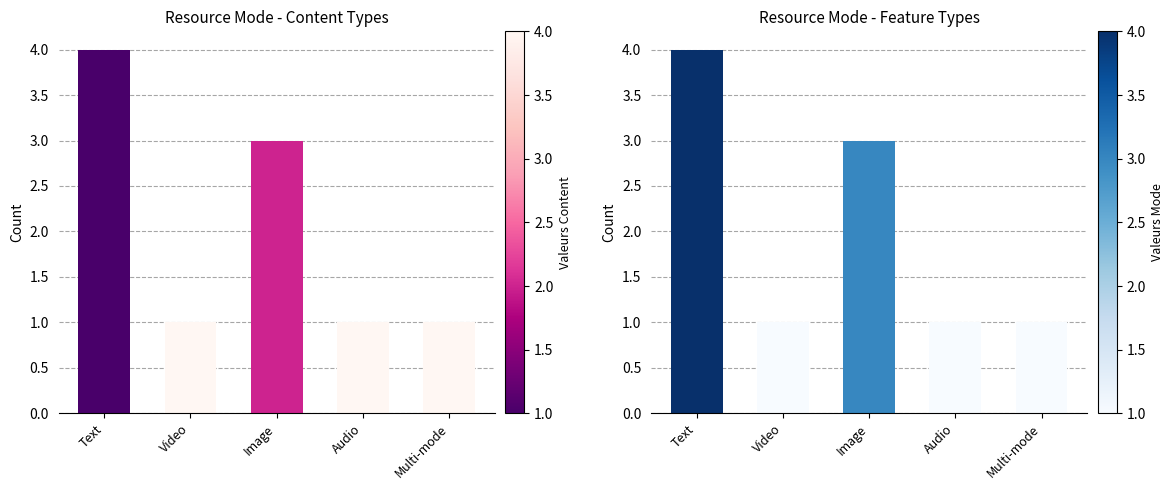

What is the label of the 4th bar from the right?

Video